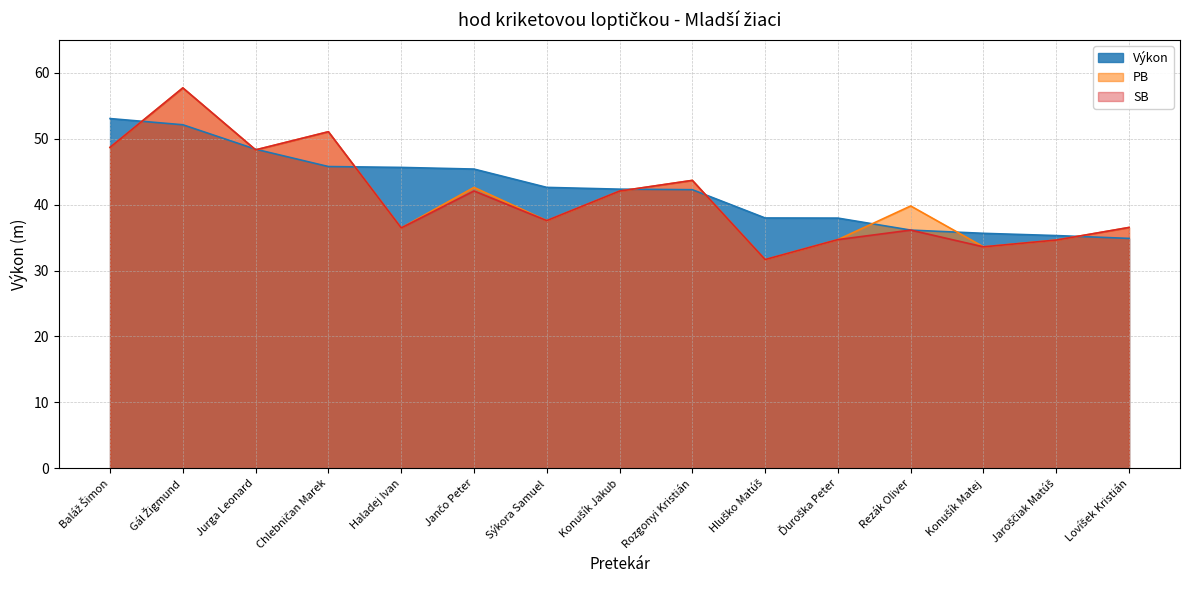

Is the value of PB at Gál Žigmund greater than the value of Výkon at Konušík Jakub?

Yes